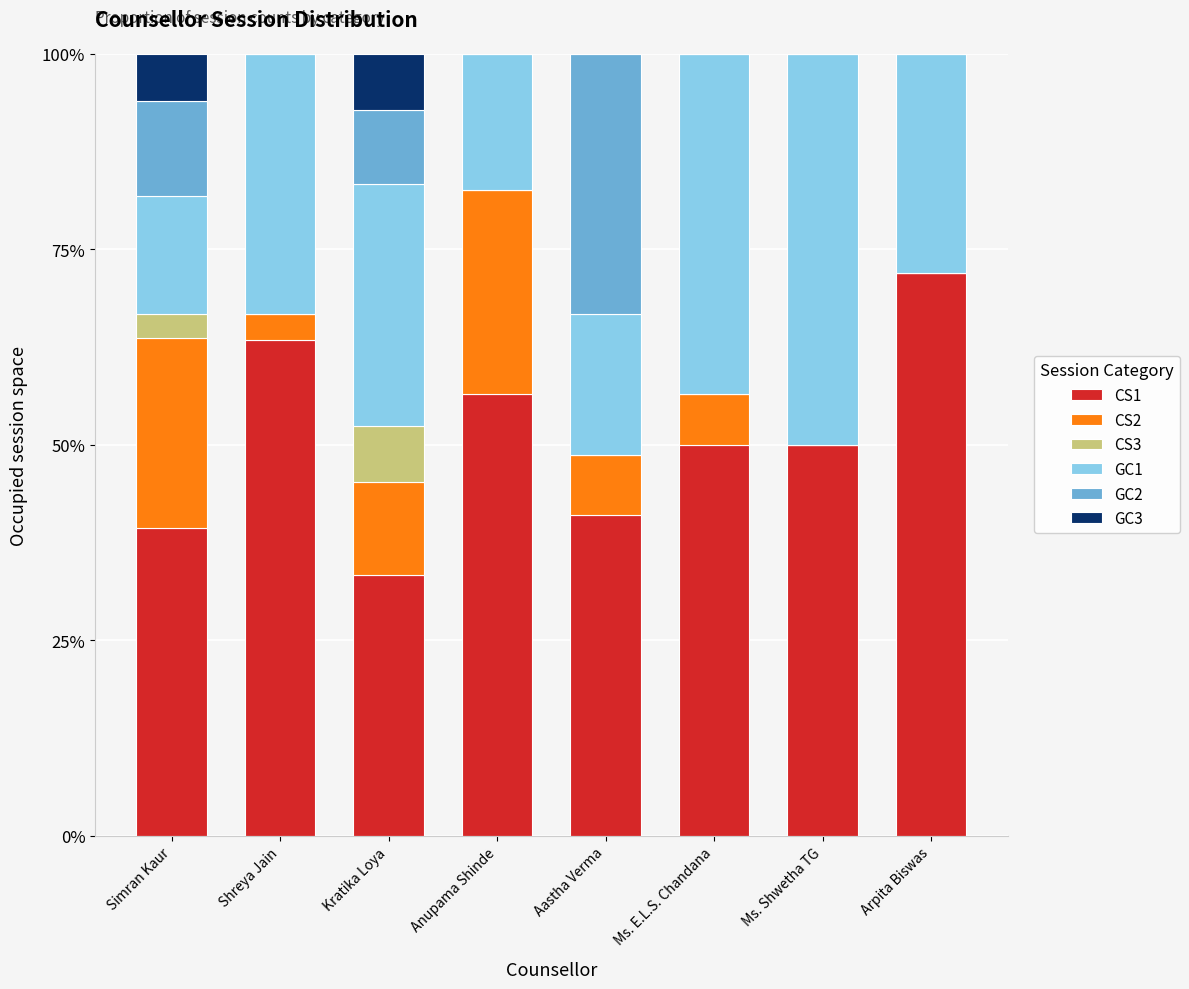

What is the highest value of the CS1 series?

72.0